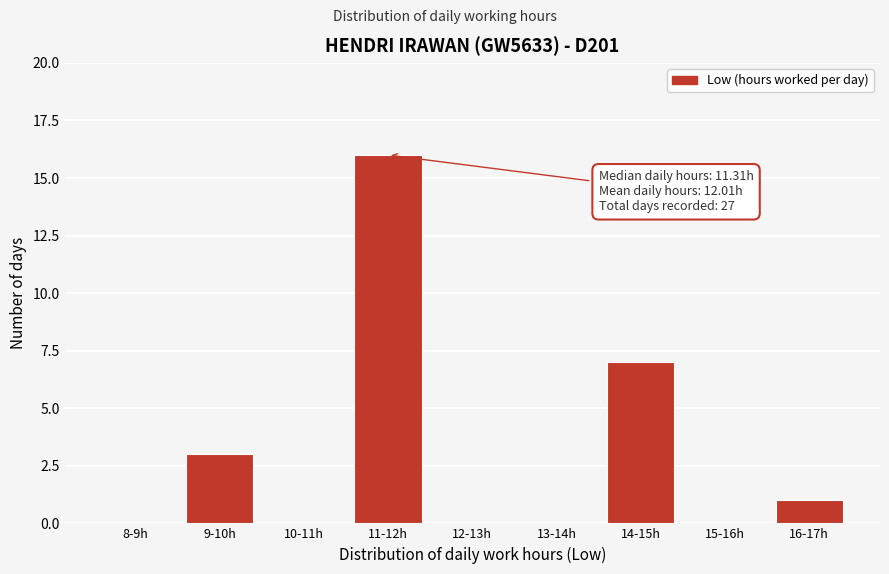

Reading left to right, extract all data points from this chart.

8-9h=0	9-10h=3	10-11h=0	11-12h=16	12-13h=0	13-14h=0	14-15h=7	15-16h=0	16-17h=1